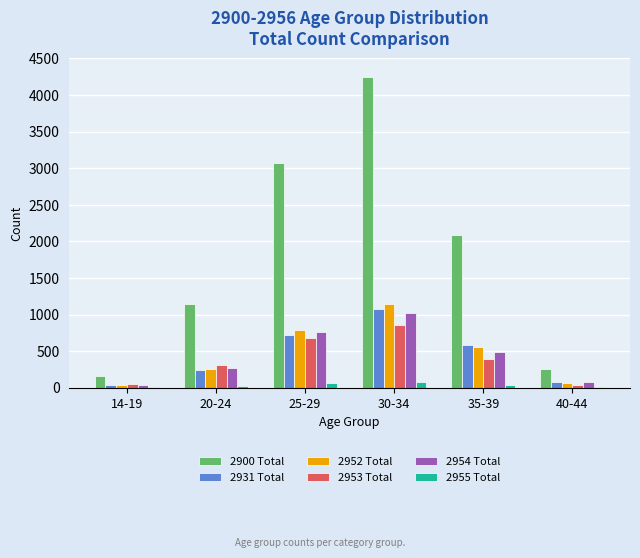

At which label is 2900 Total closest to 2203?

35-39